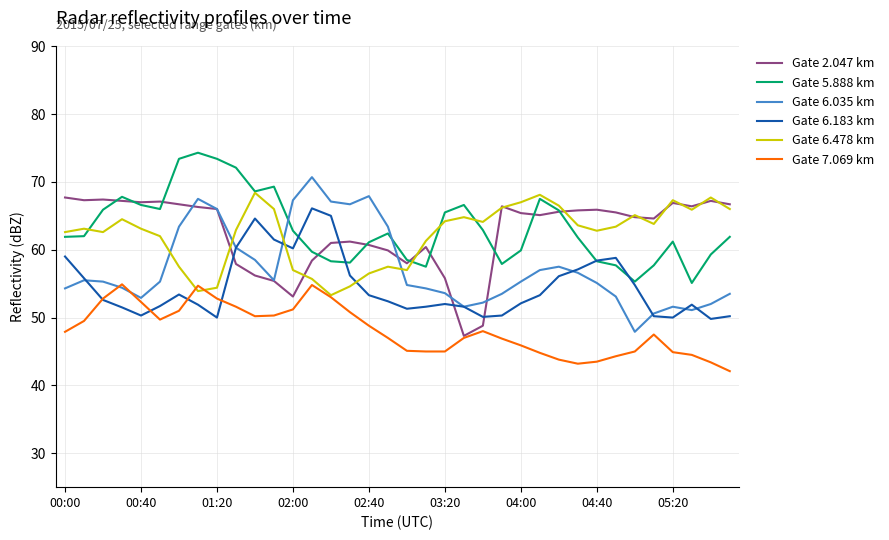

What is the smallest value displayed?

42.1